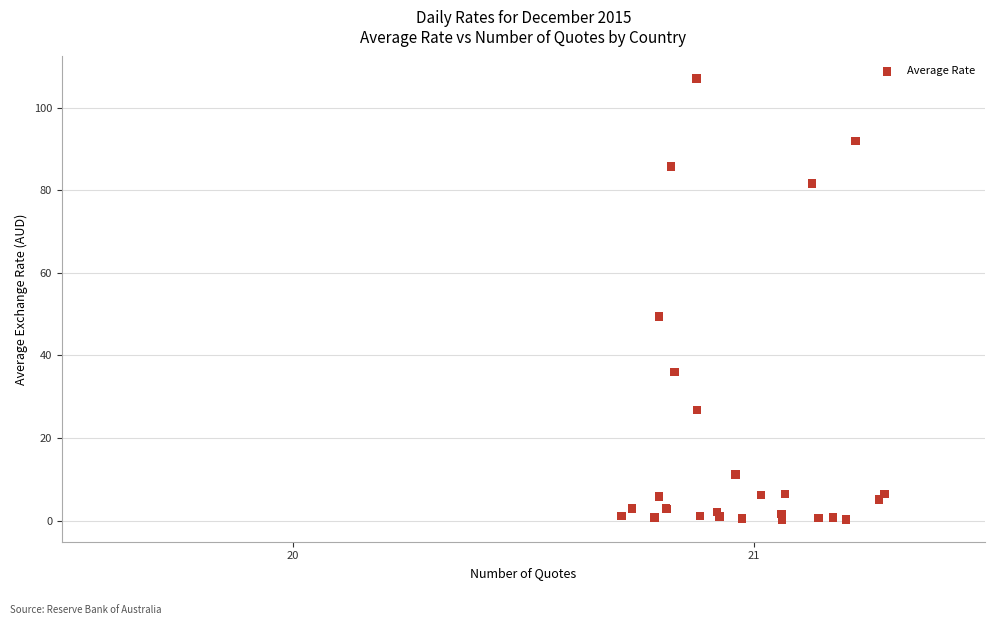

What Y value in the scatter plot is closest to 53?

49.4